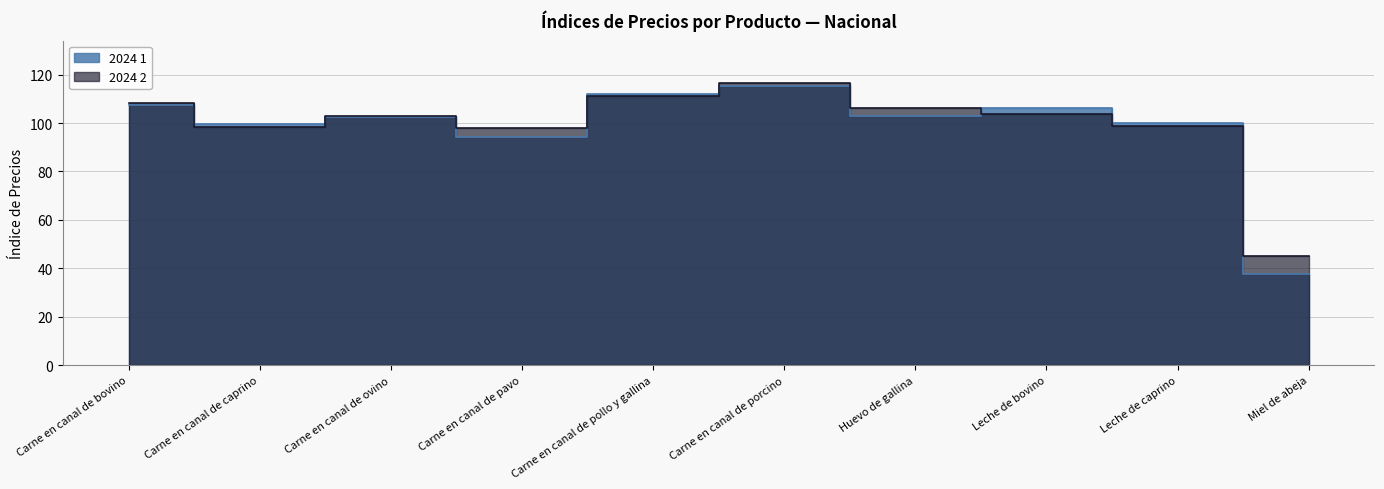

Is the value of 2024 1 at Carne en canal de bovino greater than the value of 2024 2 at Carne en canal de pollo y gallina?

No